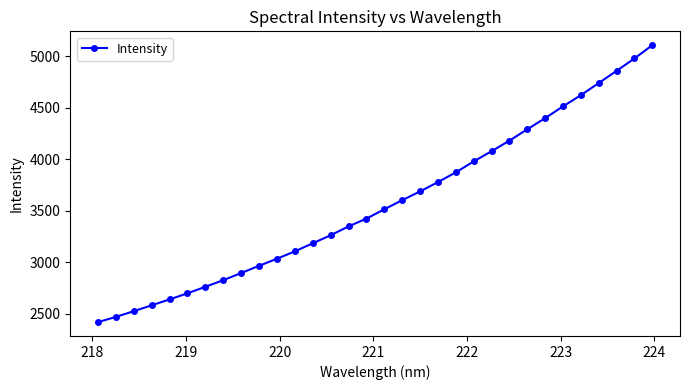

What is the sum of all values?

114354.9